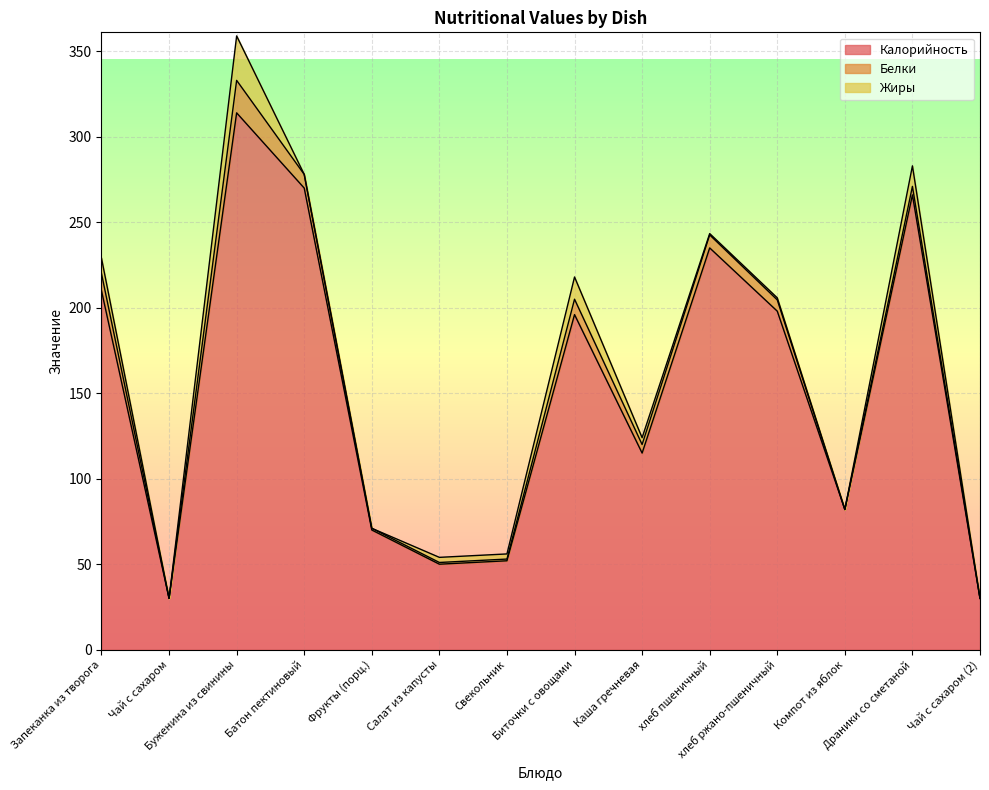

Where does the Жиры series first go above 3?

Запеканка из творога